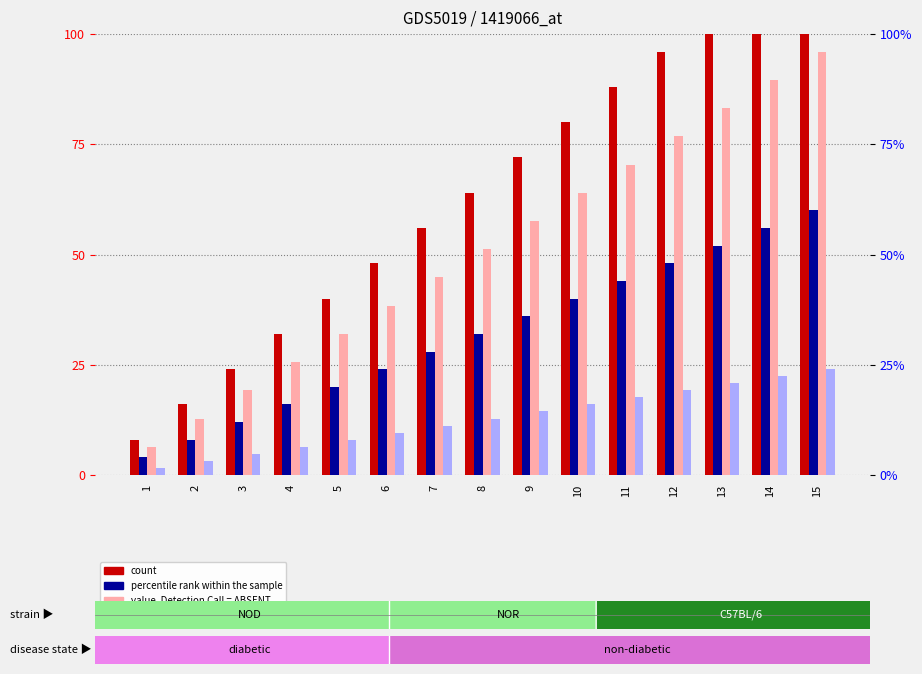

What is the value of the value, Detection Call = ABSENT bar at the 14th from the left?

89.6